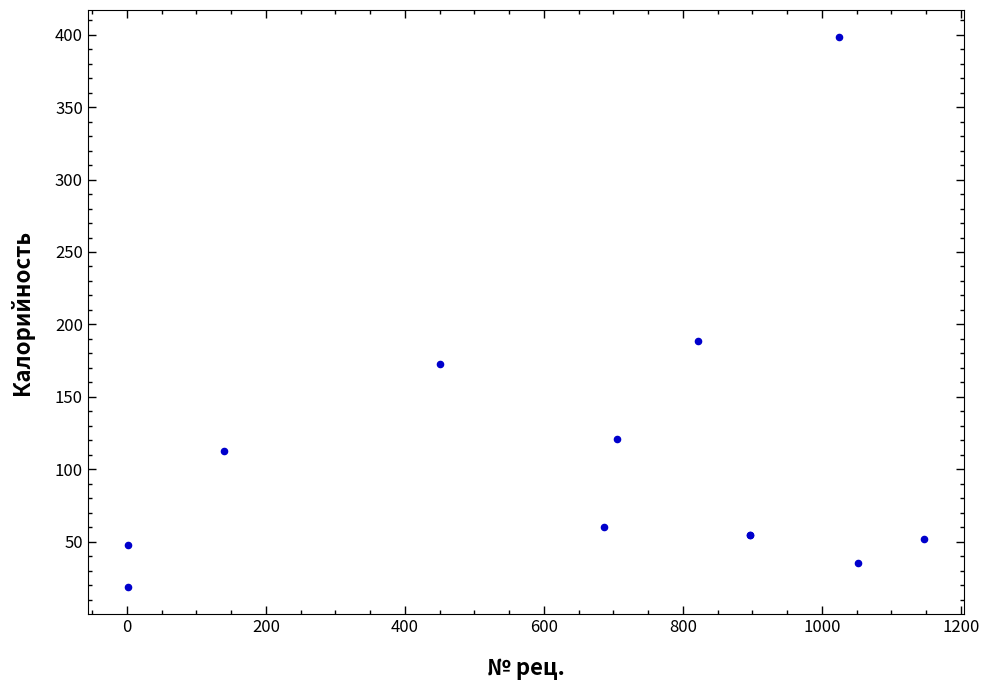

What Y value in the scatter plot is closest to 208?

188.3